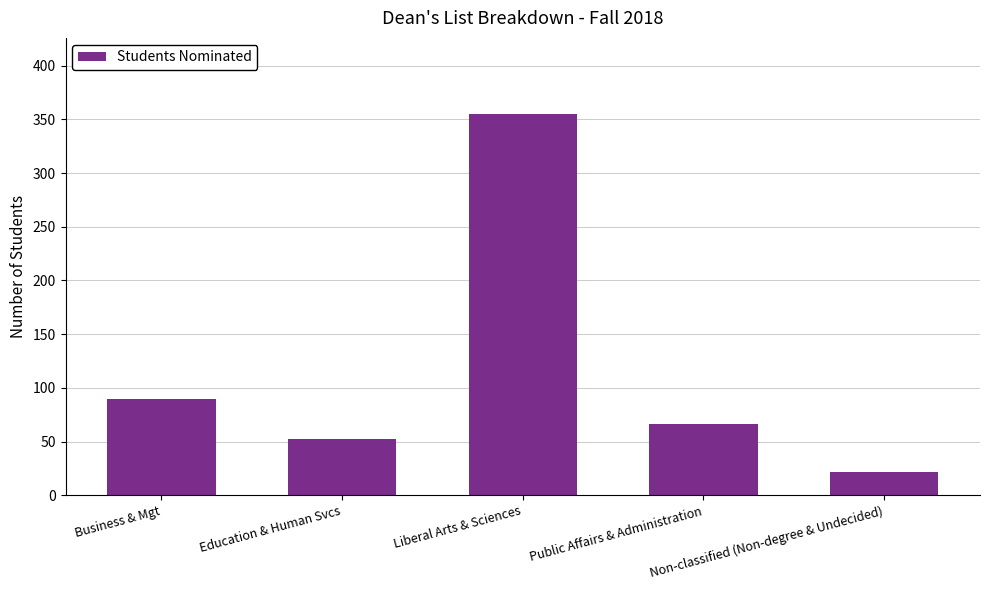

Which label corresponds to the smallest value in the chart?

Non-classified (Non-degree & Undecided)